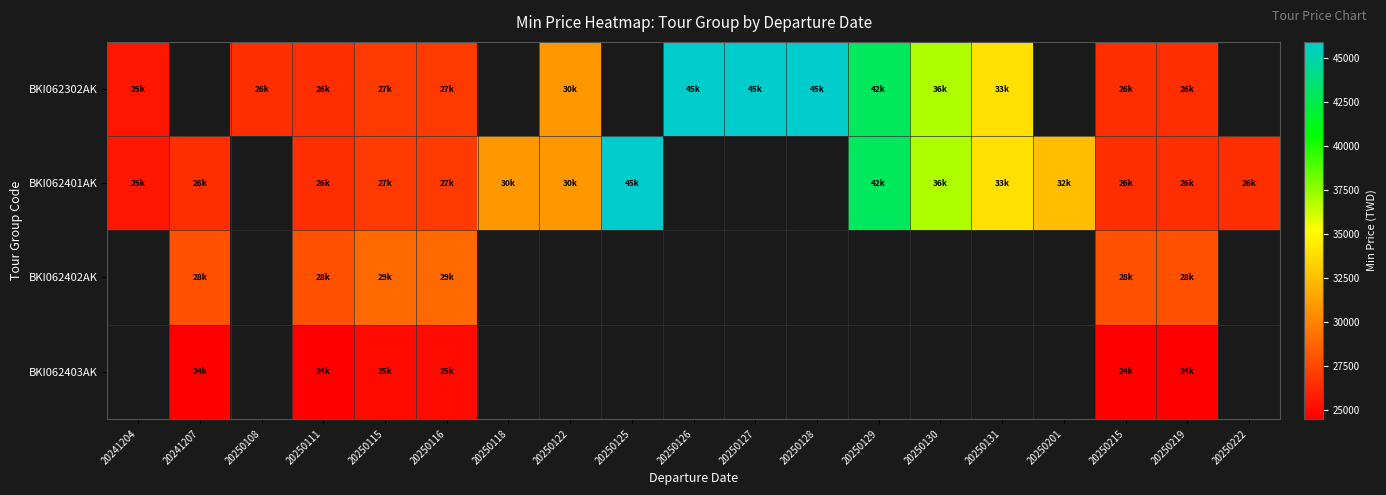

How many data points does each series have?

19